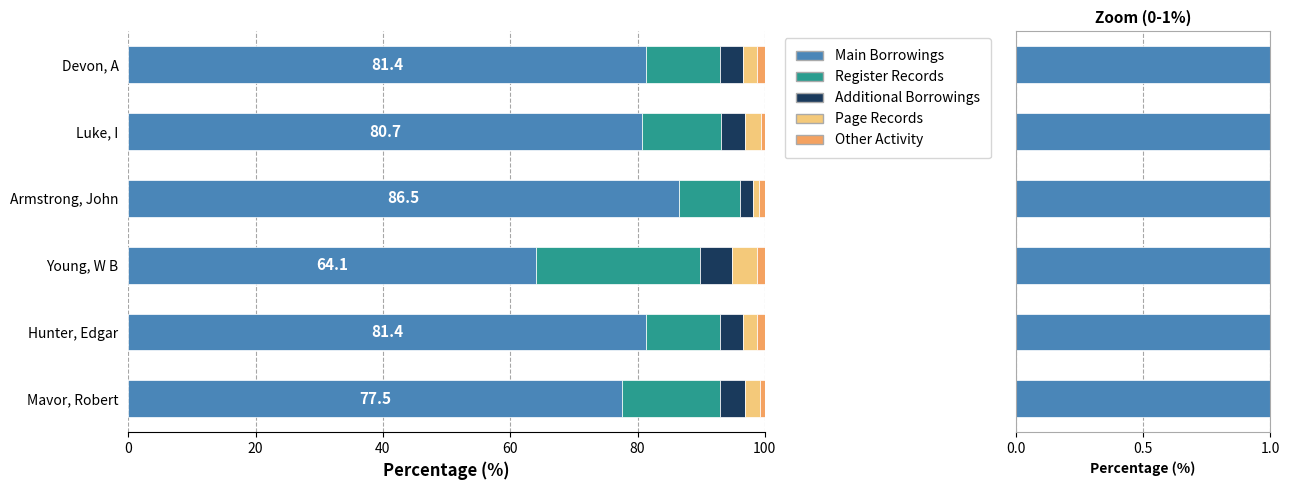

How many series are shown in this chart?

5